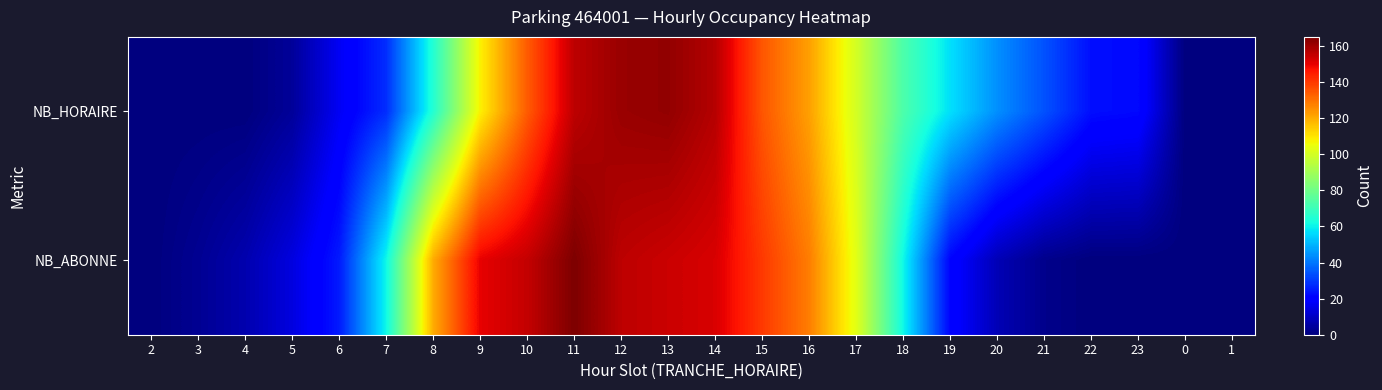

List the series in order of their overall mean, lowest first.

NB_HORAIRE, NB_ABONNE